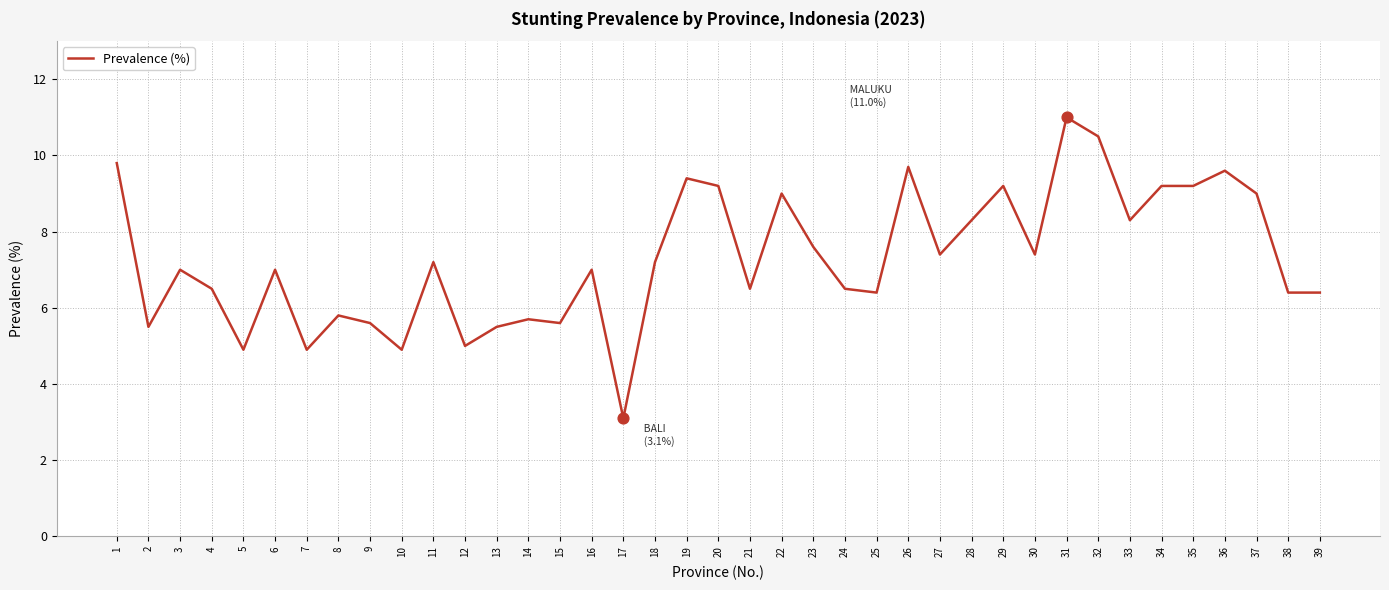

Which has a higher value, 32 or 7?

32